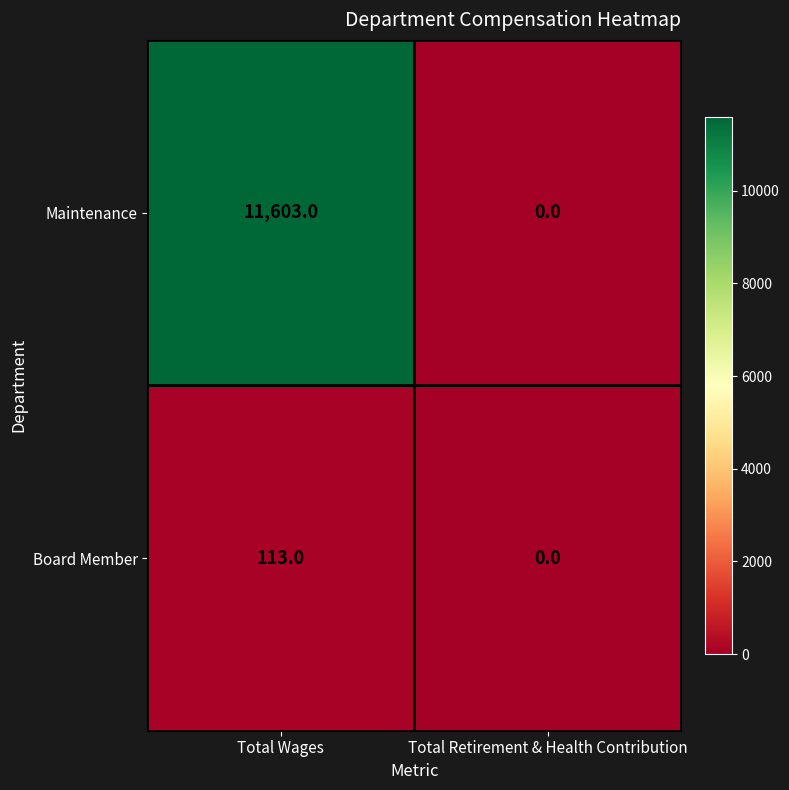

What is the sum of the Board Member values at Total Wages and Total Retirement & Health Contribution?

113